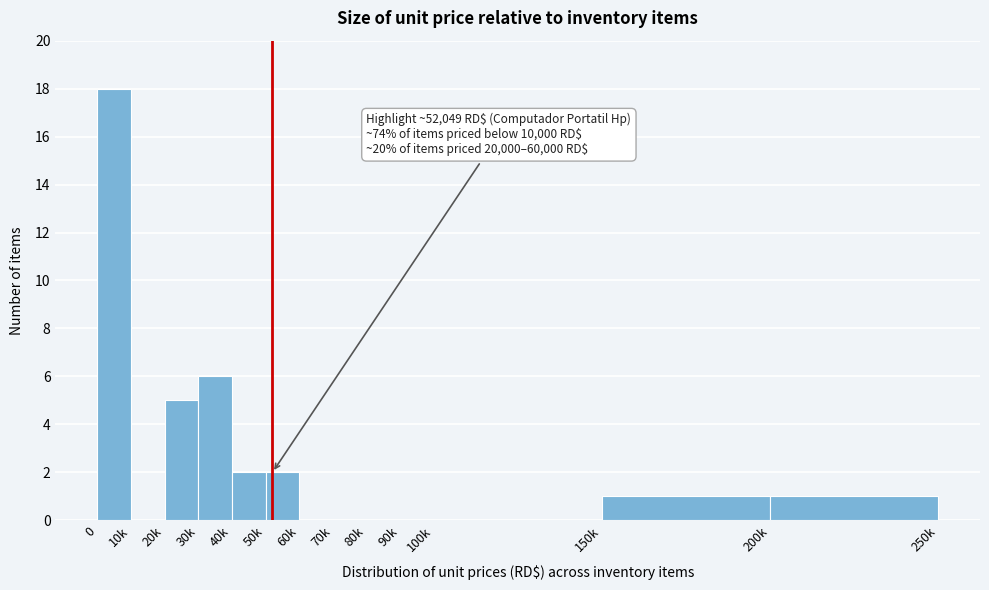

Reading left to right, what are all the values shown in this chart?

0=18	10k=0	20k=5	30k=6	40k=2	50k=2	60k=0	70k=0	80k=0	90k=0	100k=0	150k=1	200k=1